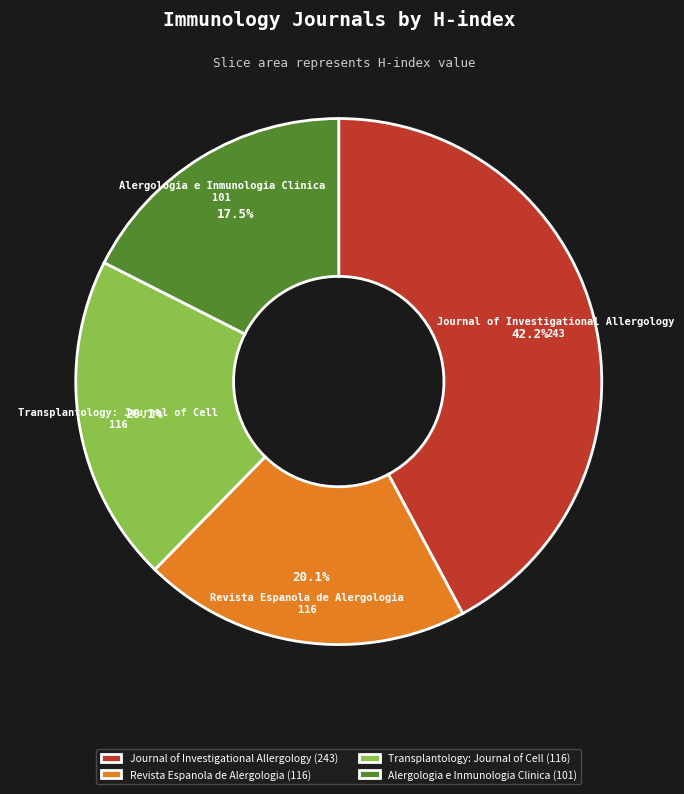

True or false: Revista Espanola de Alergologia accounts for 20% of the total.

True